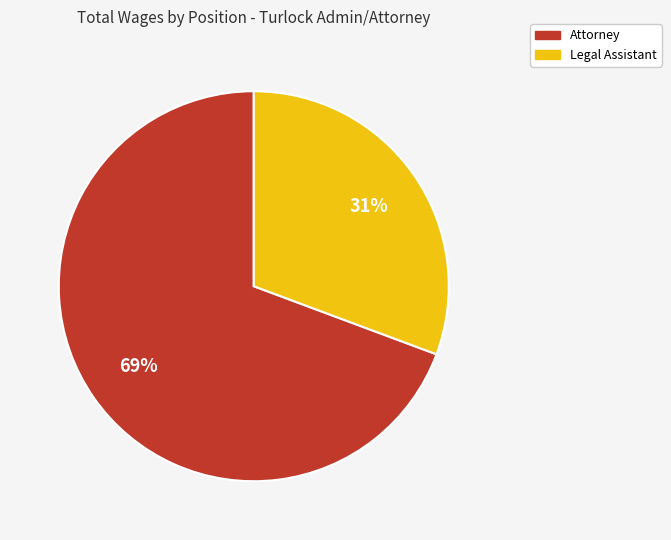

To the nearest percent, what percentage of the pie is Attorney?

69%